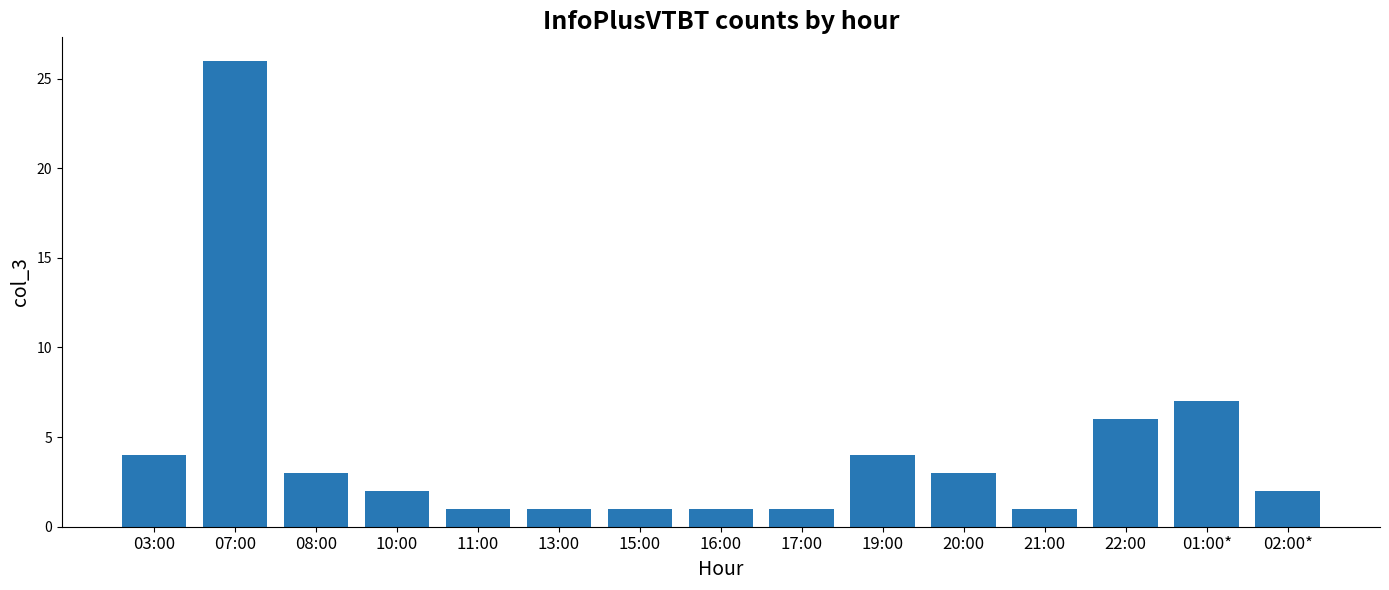

What is the ratio of the value at 20:00 to the value at 10:00?

1.5